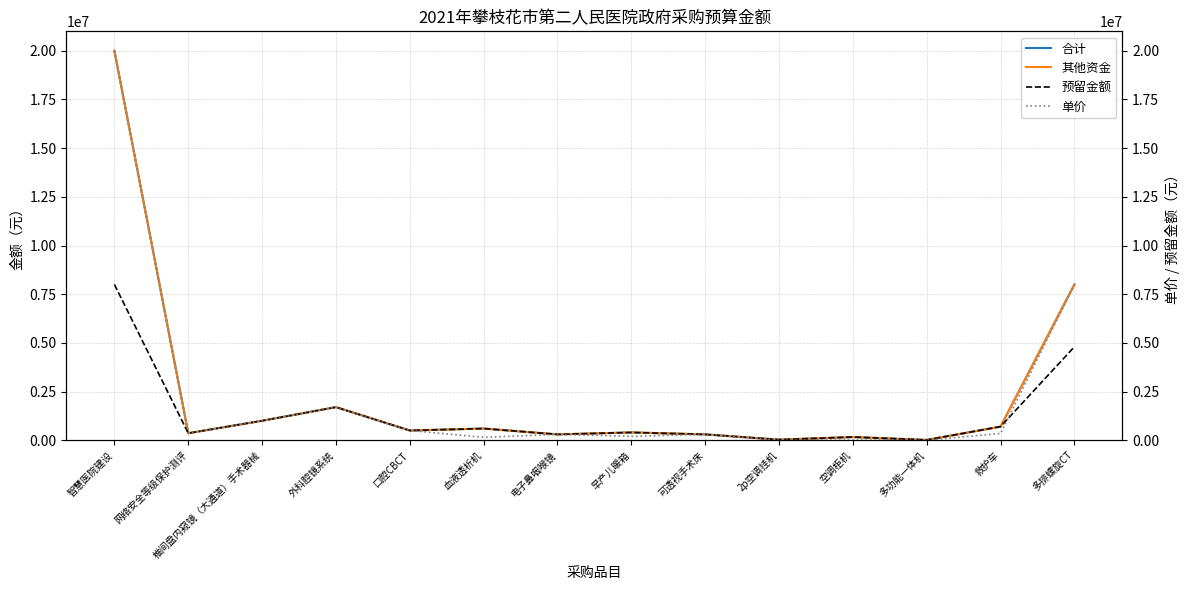

Which series changed the most between 电子鼻咽喉镜 and 空调柜机?

单价